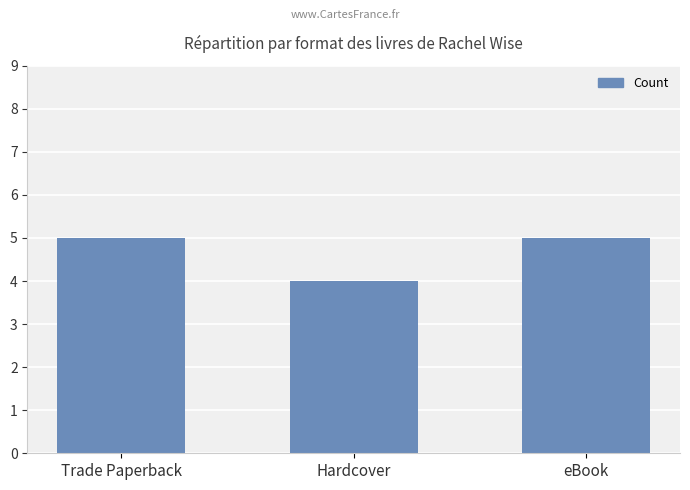

What is the label of the 1st bar from the left?

Trade Paperback